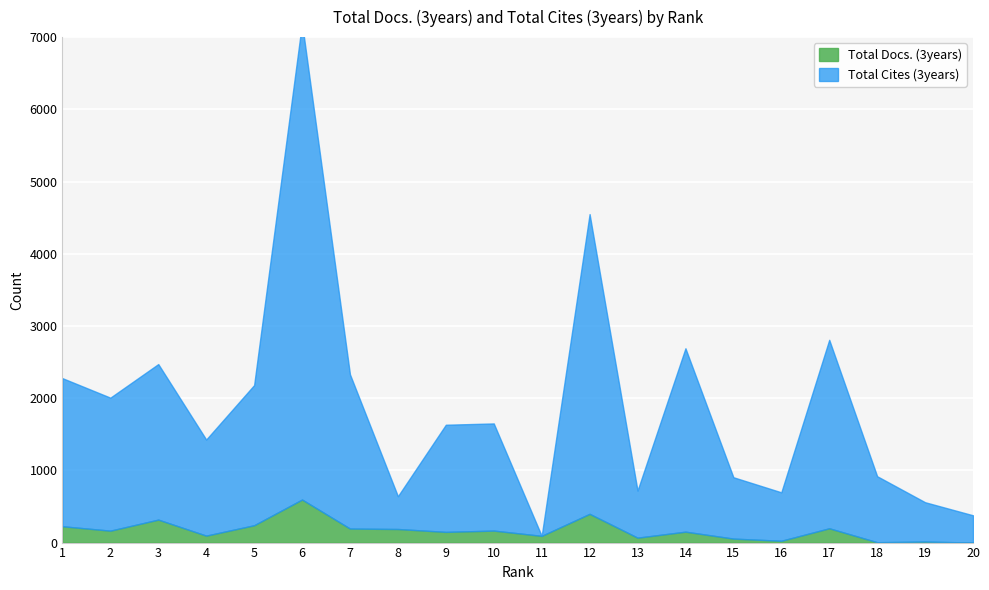

How many lines are shown in the chart?

2